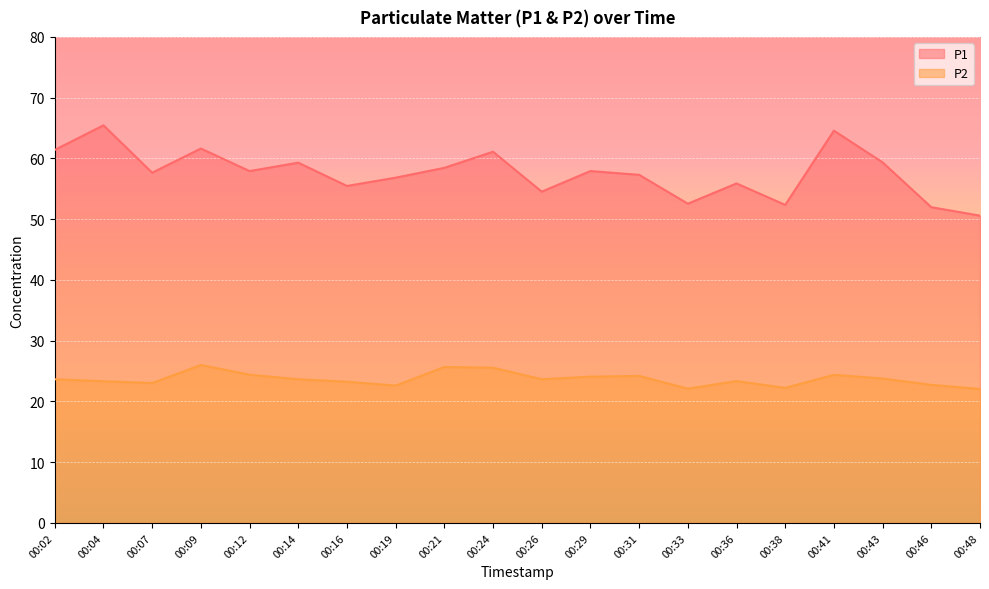

Is it true that P2 equals 40.7 at 00:46?

False